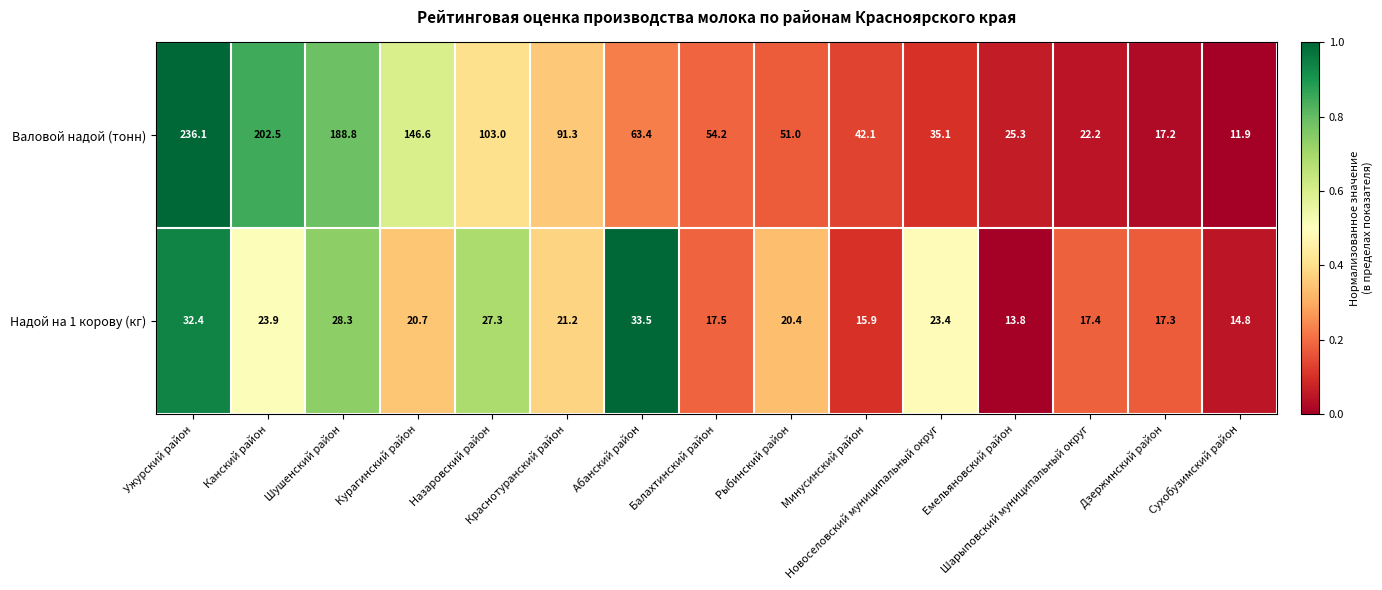

What is the difference between the second highest and second lowest values in the Валовой надой (тонн) series?

185.3